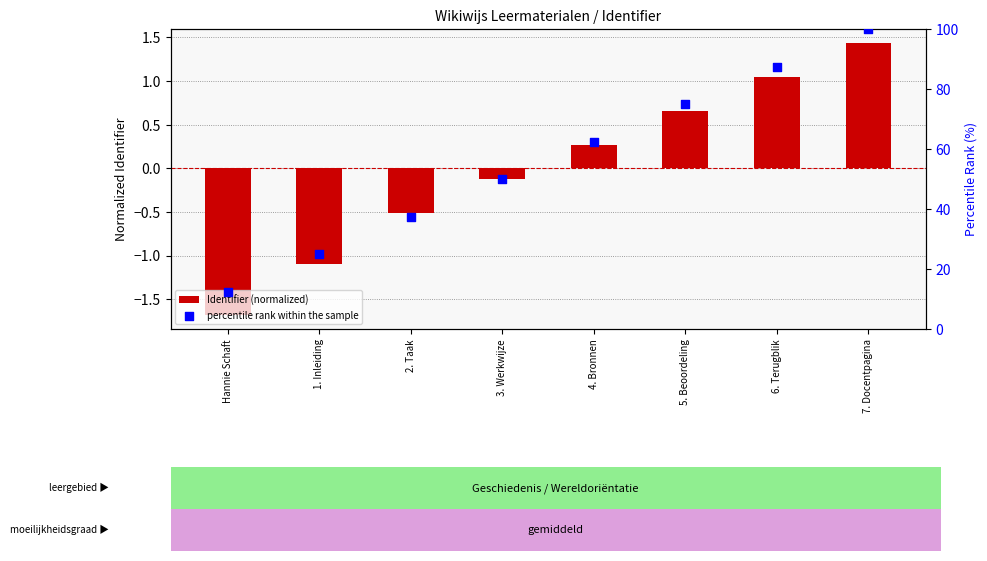

What are all the series names shown in the legend?

Identifier (normalized), percentile rank within the sample